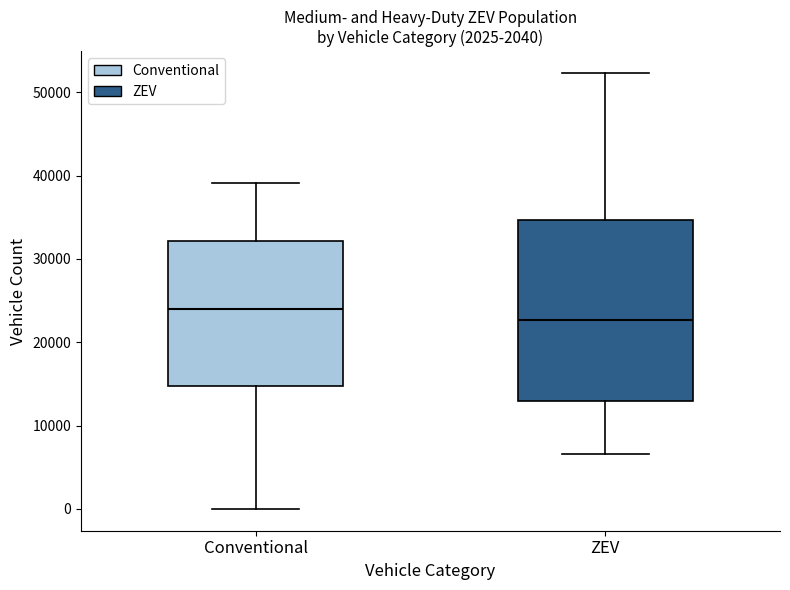

Which box is the tallest, from its lower edge to its upper edge?

ZEV